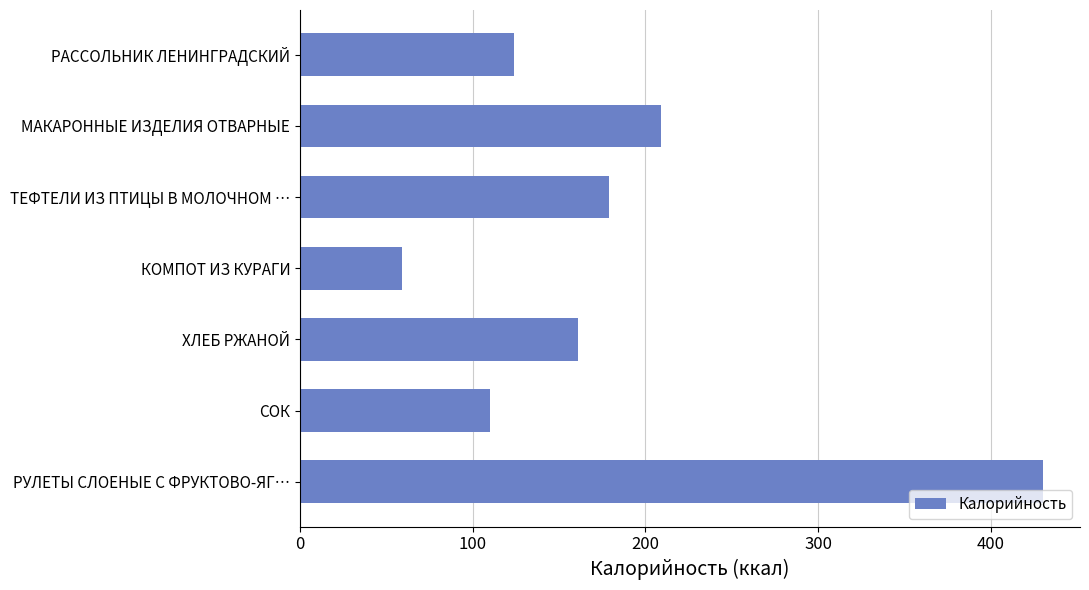

Where is the data nearest to the value 244?

МАКАРОННЫЕ ИЗДЕЛИЯ ОТВАРНЫЕ